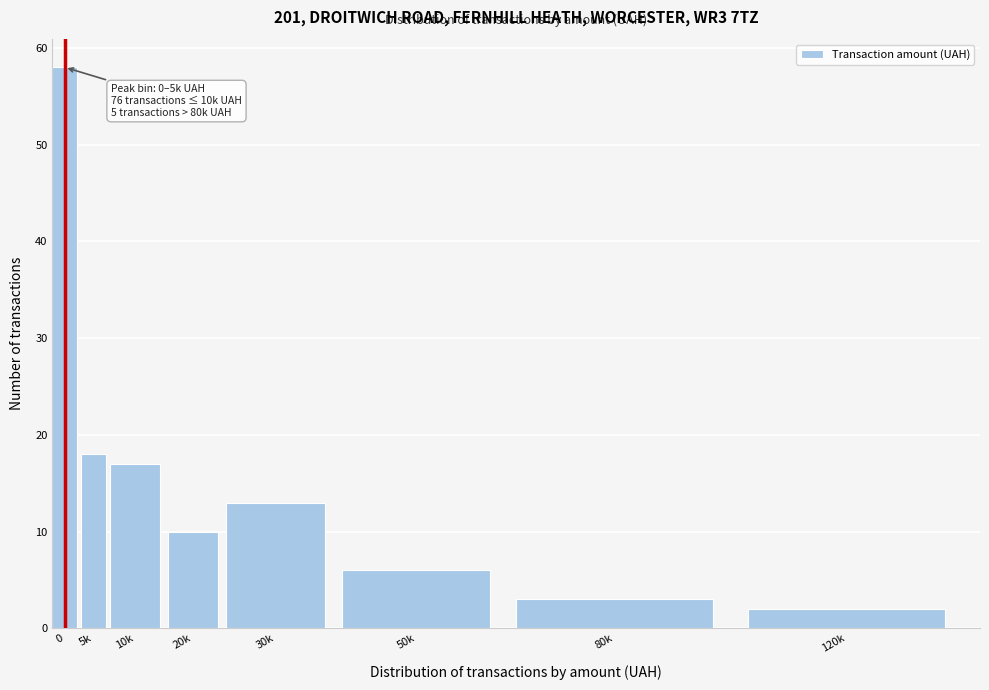

Reading right to left, what are all the values shown in this chart?

2	3	6	13	10	17	18	58